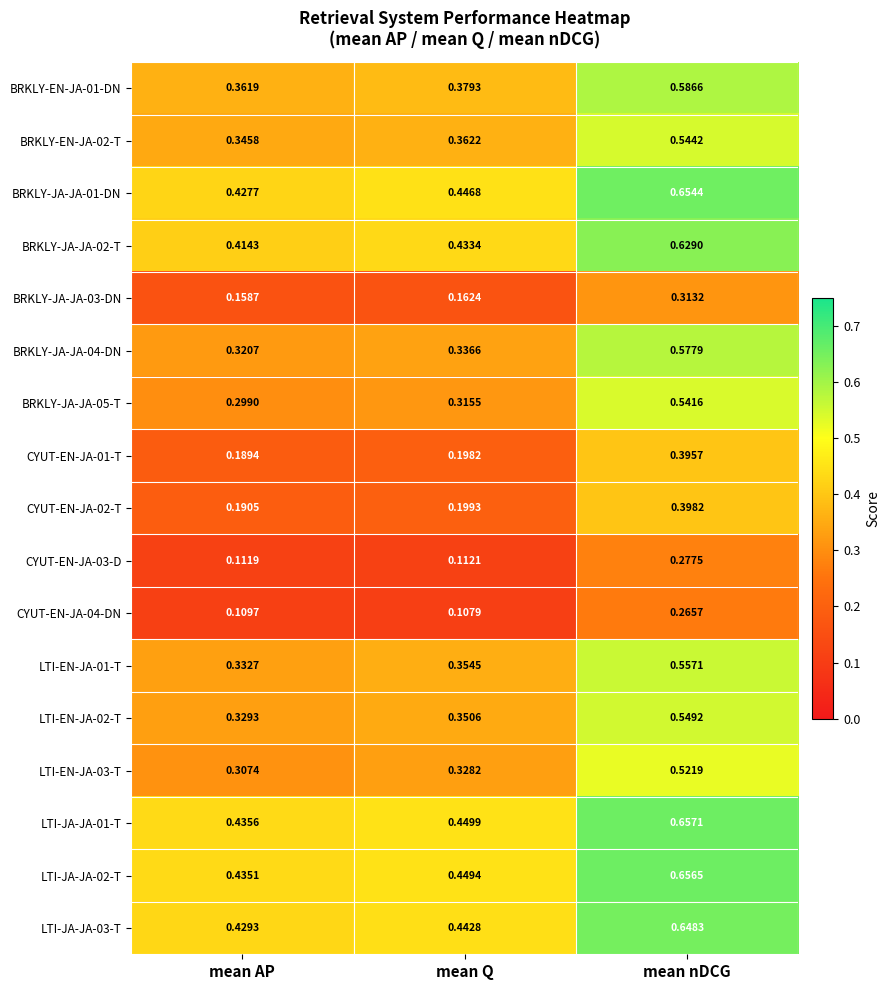

Which category has the highest value in the BRKLY-JA-JA-03-DN series?

mean nDCG